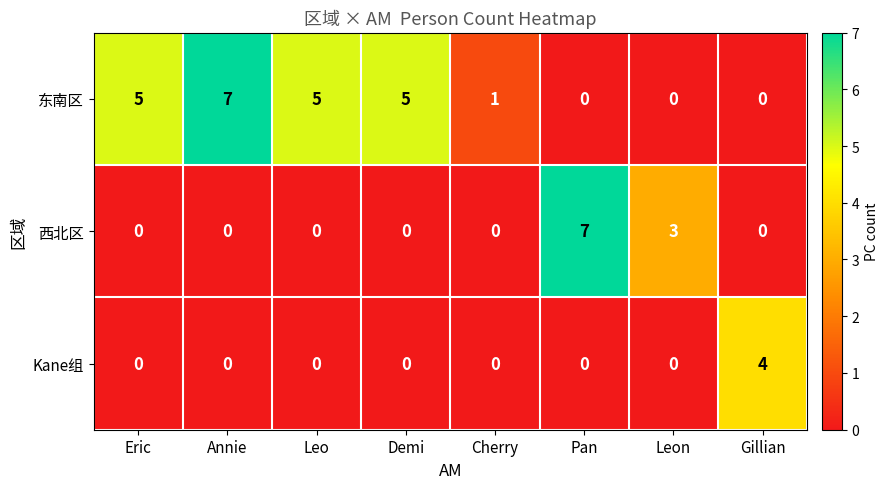

Rank the series by their average value, from highest to lowest.

东南区, 西北区, Kane组